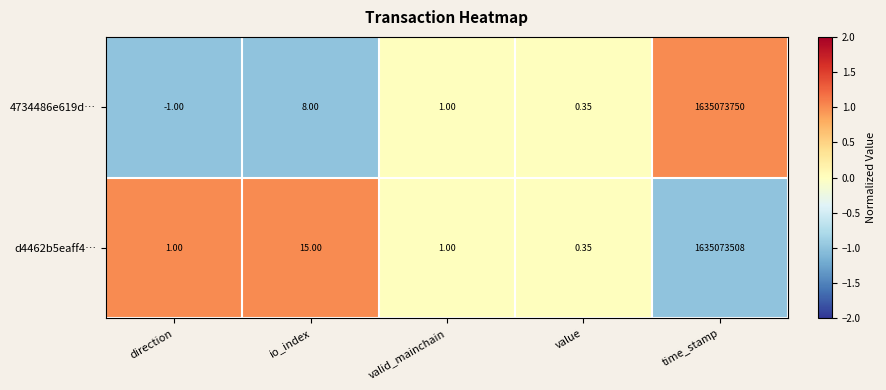

How many data points does each series have?

5